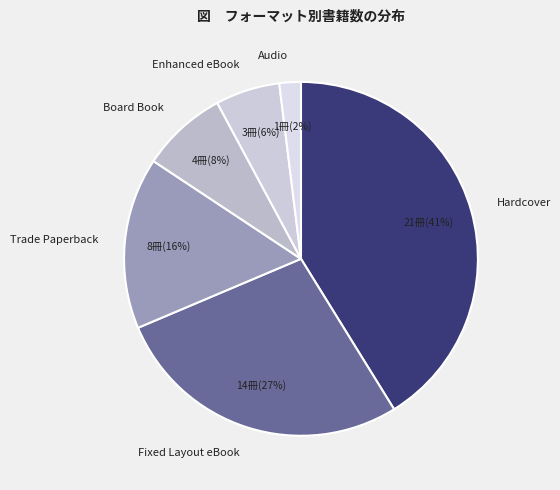

Do Trade Paperback and Audio together represent more than half of the pie?

No